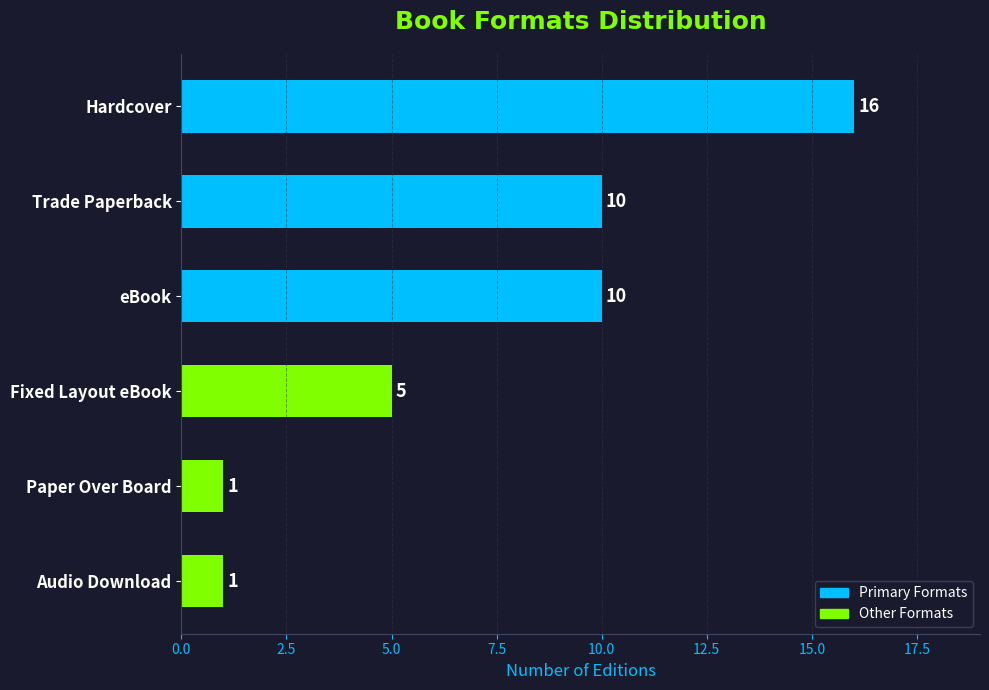

The chart shows a value of 10 at eBook. True or false?

True